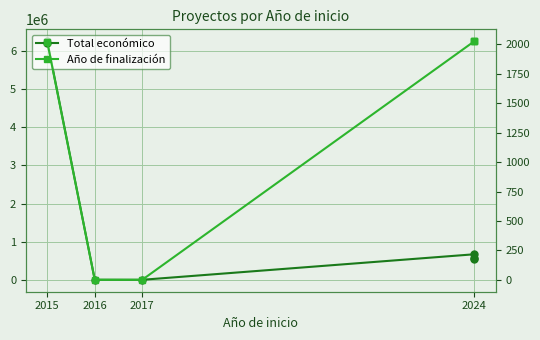

What are all the series names shown in the legend?

Total económico, Año de finalización